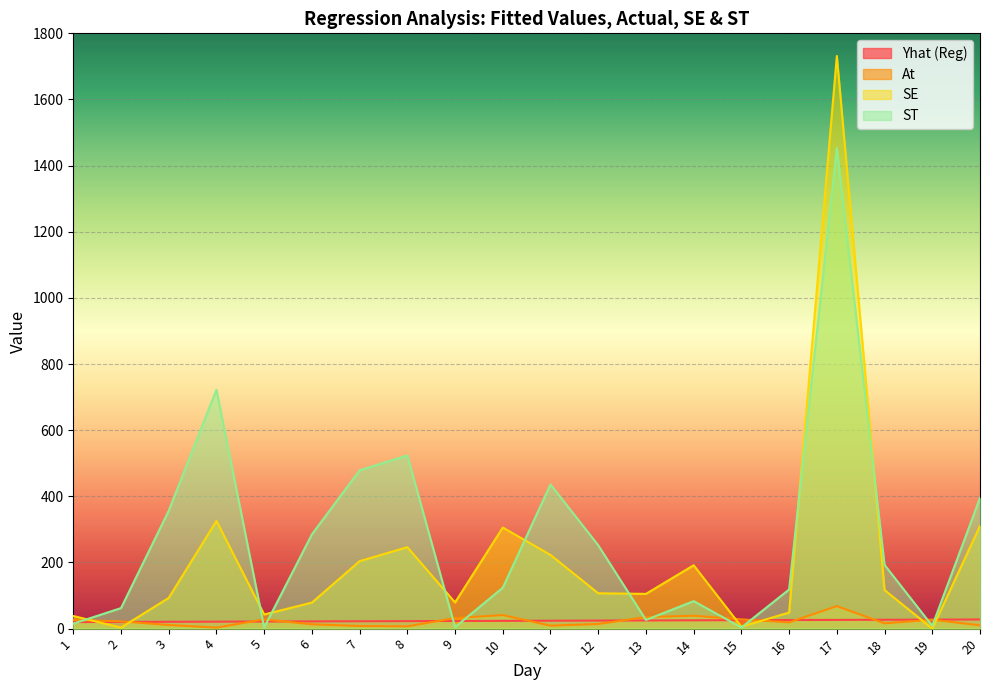

Rank the series at 15 from lowest to highest value.

ST, SE, Yhat (Reg), At